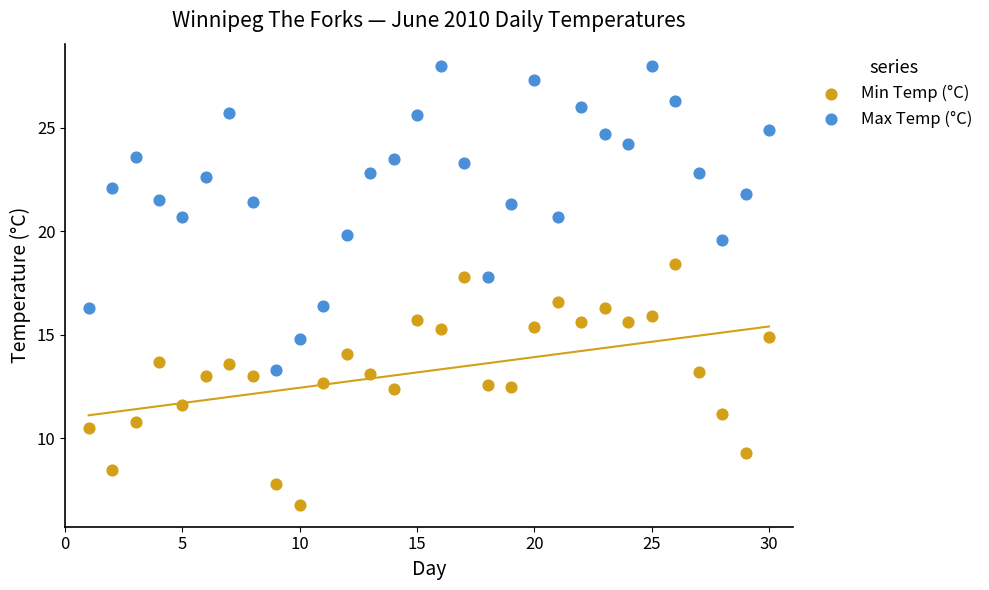

Which series reaches the maximum Y coordinate?

Max Temp (°C)